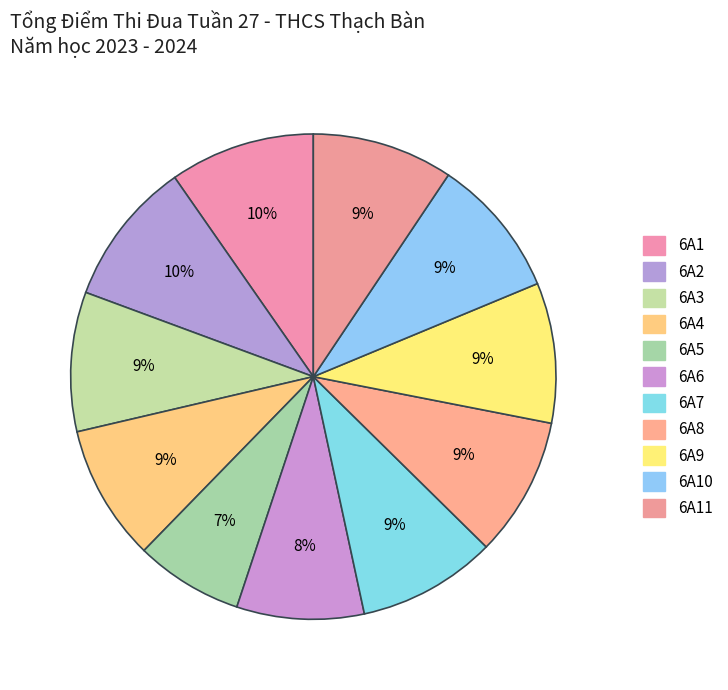

How many segments does this pie chart have?

11